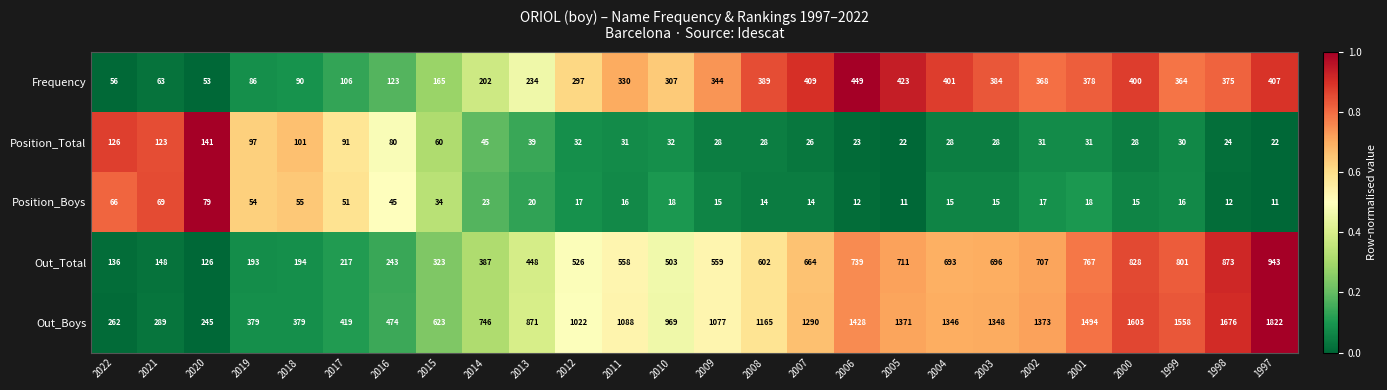

Which series has the largest range (max minus min)?

Out_Boys